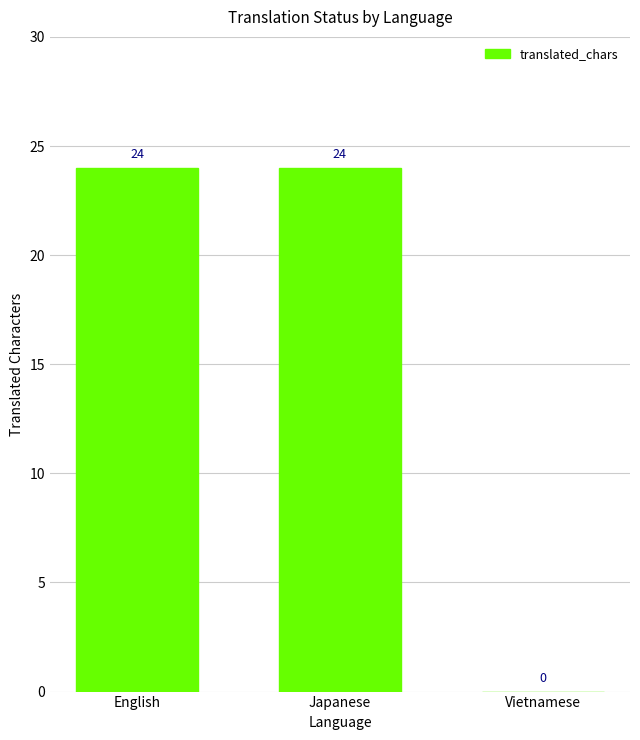

What is the sum of the values at English and Japanese?

48